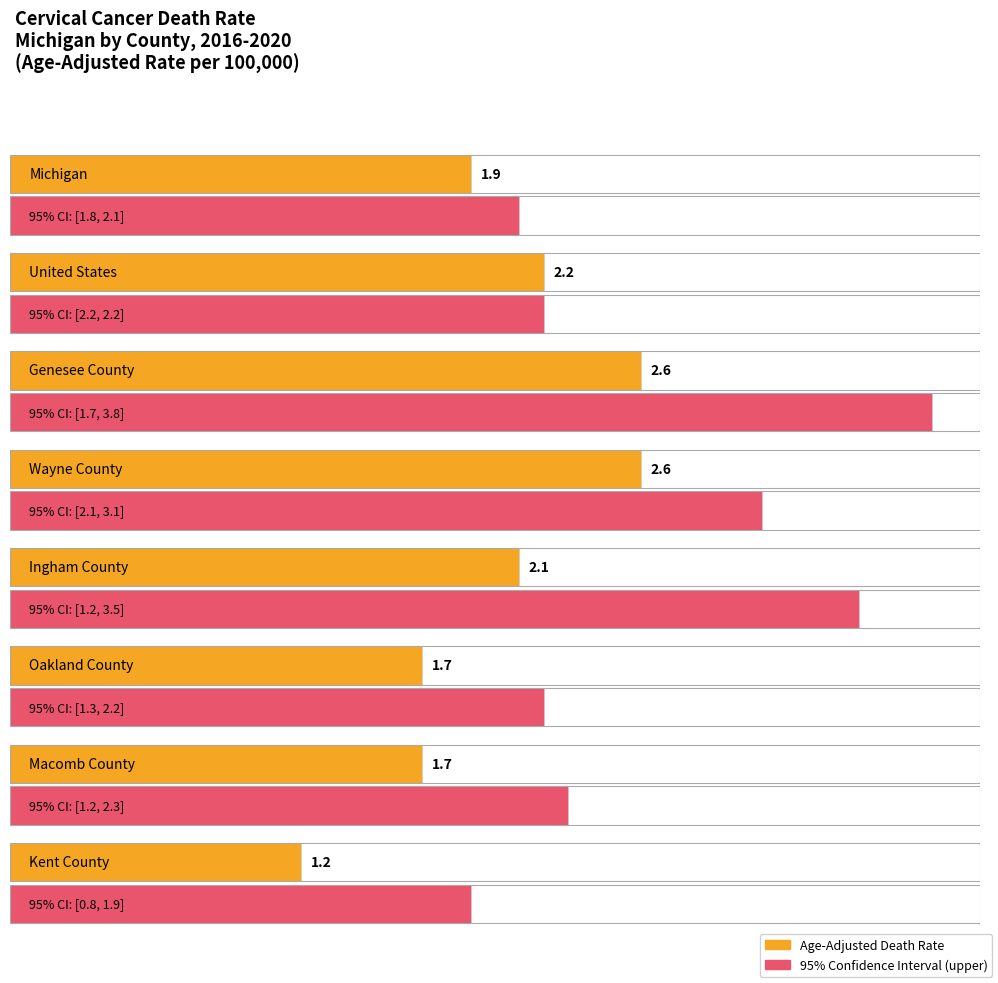

What is the difference between the maximum and second lowest values?

0.9